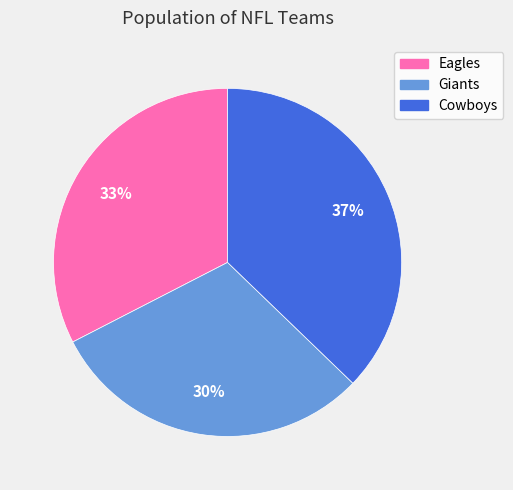

Is the sum of Cowboys and Eagles greater than half?

Yes